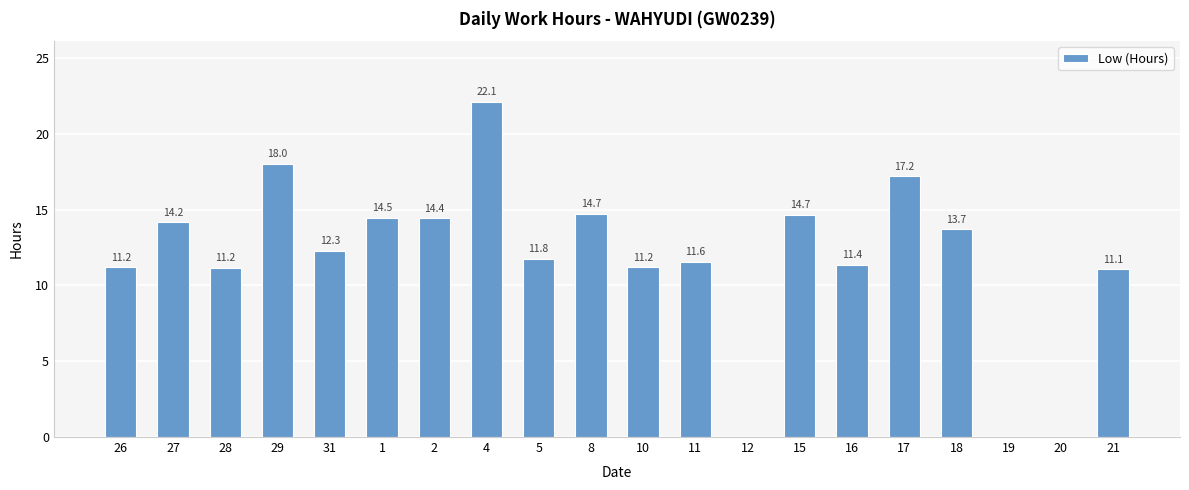

Where is the data nearest to the value 11?

21